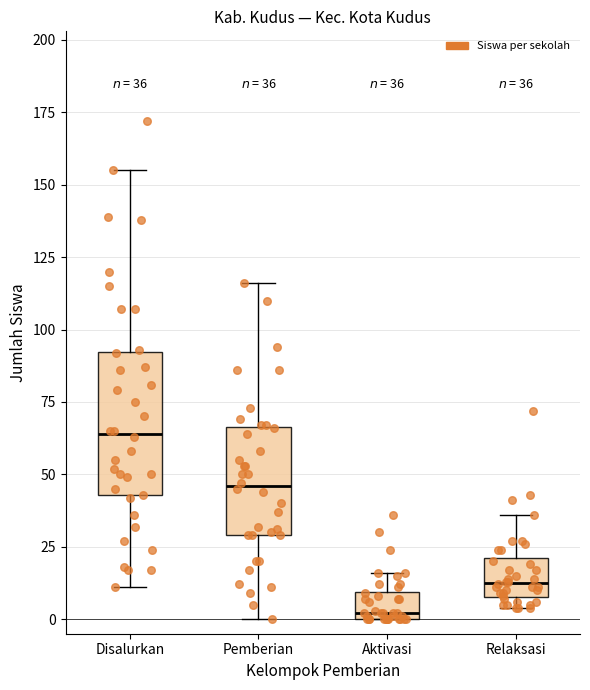

Comparing the boxes themselves (not the whiskers), which one is the tallest?

Disalurkan